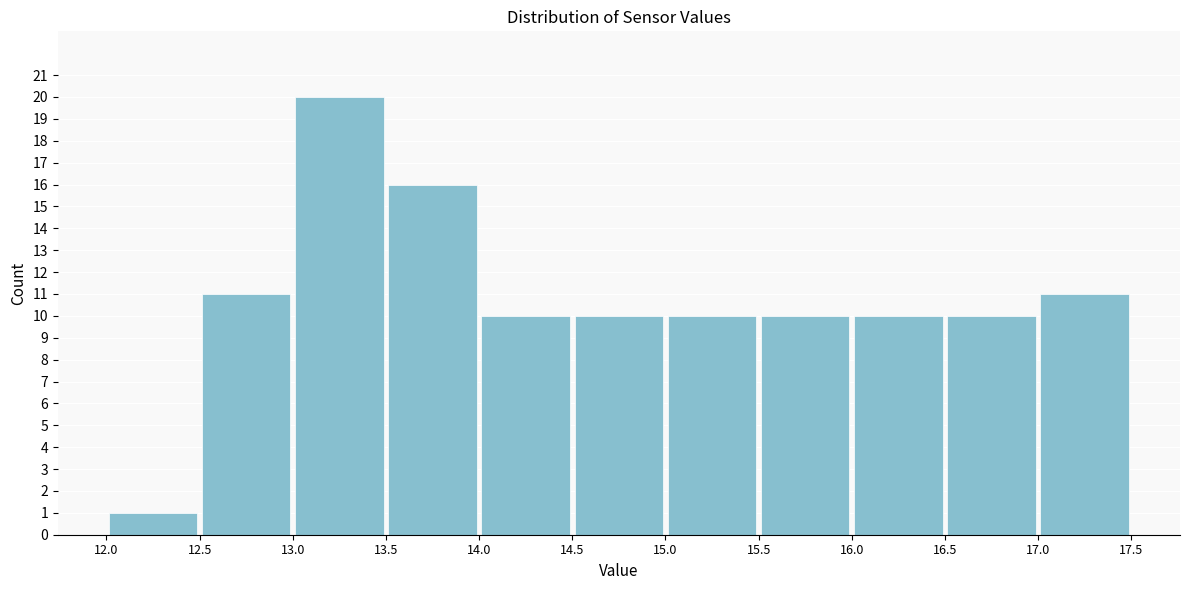

How tall is the bar that spans 16.0 to 16.5 on the x-axis? The values are not printed on the chart, so give them approximately, as read against the axis.

10